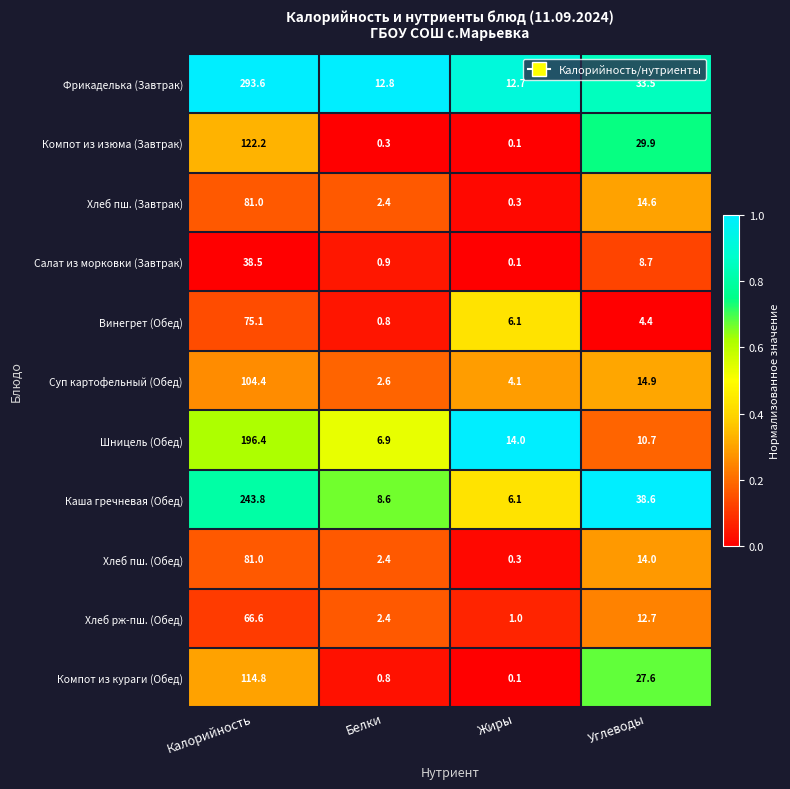

At which label does Хлеб рж-пш. (Обед) first exceed 12?

Калорийность